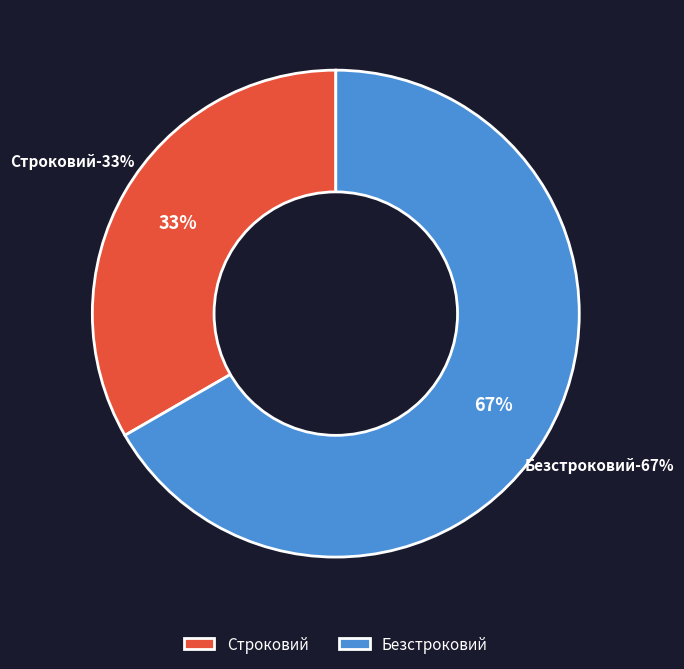

Approximately how many times larger is the value at Безстроковий compared to Строковий?

2.0